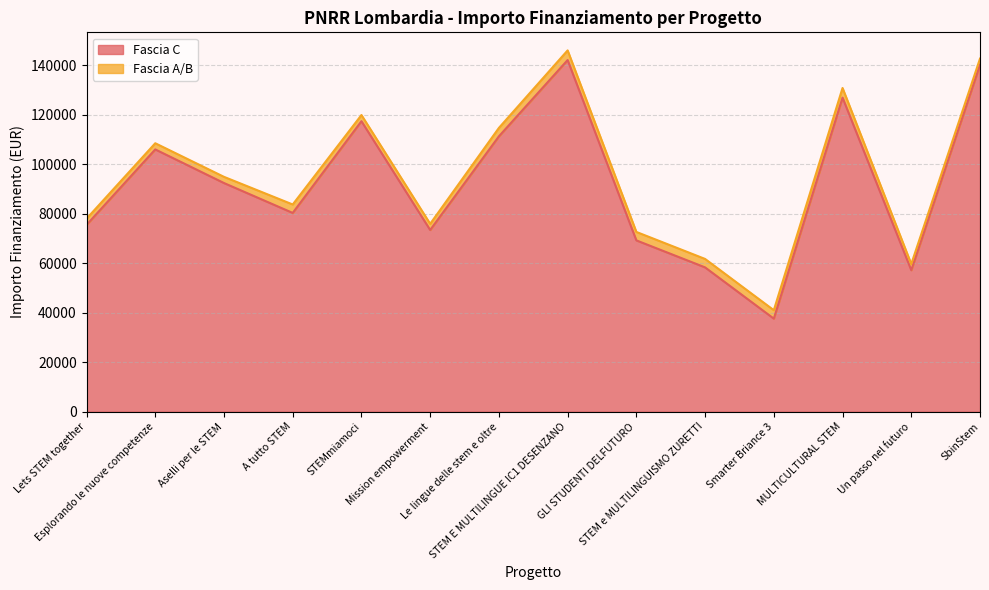

What is the difference between the values at A tutto STEM and GLI STUDENTI DELFUTURO?

11090.1